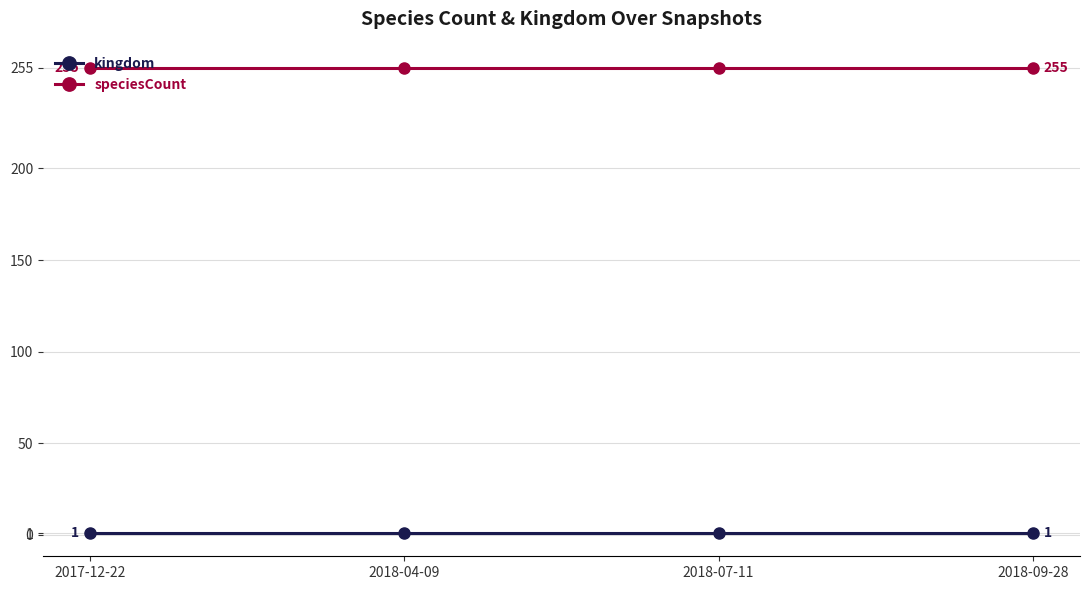

Reading left to right, what are all the values shown in this chart?

kingdom: 1	1	1	1
speciesCount: 255	255	255	255